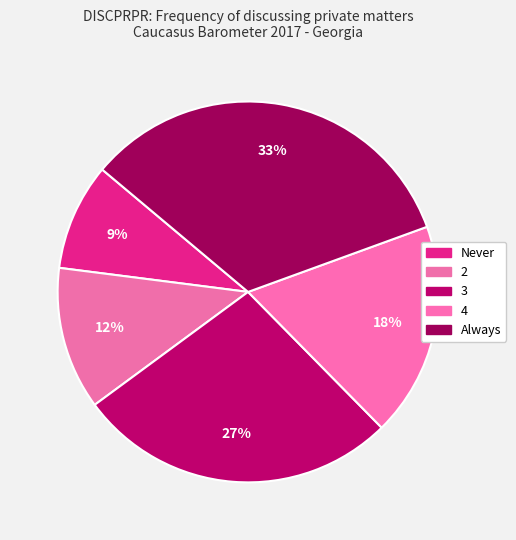

Count the number of slices in the pie.

5